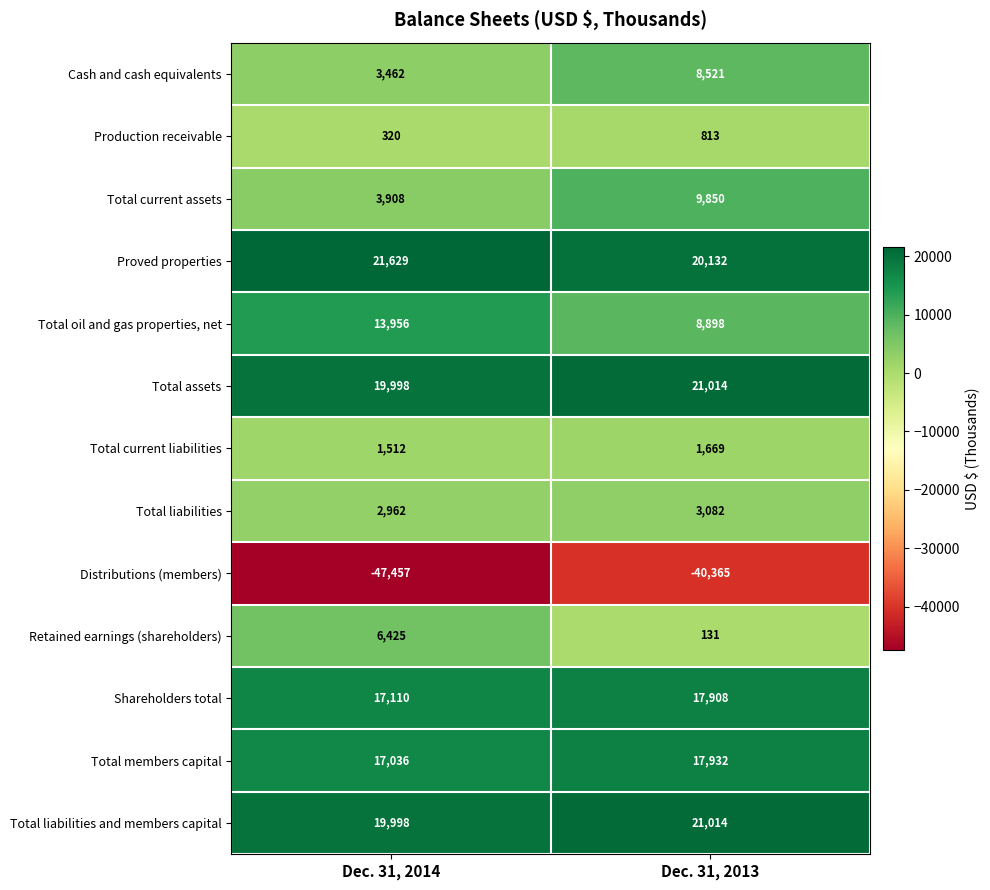

Reading left to right, transcribe all the data shown in this chart.

Cash and cash equivalents: Dec. 31, 2014=3462	Dec. 31, 2013=8521
Production receivable: Dec. 31, 2014=320	Dec. 31, 2013=813
Total current assets: Dec. 31, 2014=3908	Dec. 31, 2013=9850
Proved properties: Dec. 31, 2014=21629	Dec. 31, 2013=20132
Total oil and gas properties, net: Dec. 31, 2014=13956	Dec. 31, 2013=8898
Total assets: Dec. 31, 2014=19998	Dec. 31, 2013=21014
Total current liabilities: Dec. 31, 2014=1512	Dec. 31, 2013=1669
Total liabilities: Dec. 31, 2014=2962	Dec. 31, 2013=3082
Distributions (members): Dec. 31, 2014=-47457	Dec. 31, 2013=-40365
Retained earnings (shareholders): Dec. 31, 2014=6425	Dec. 31, 2013=131
Shareholders total: Dec. 31, 2014=17110	Dec. 31, 2013=17908
Total members capital: Dec. 31, 2014=17036	Dec. 31, 2013=17932
Total liabilities and members capital: Dec. 31, 2014=19998	Dec. 31, 2013=21014